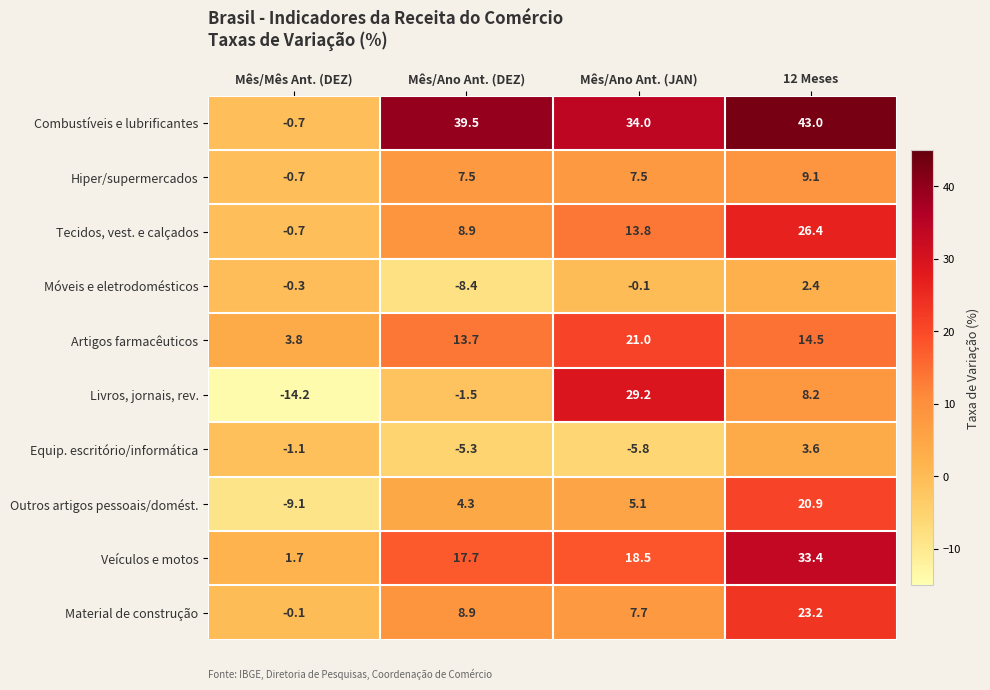

What value does the Veículos e motos series have at 12 Meses?

33.4